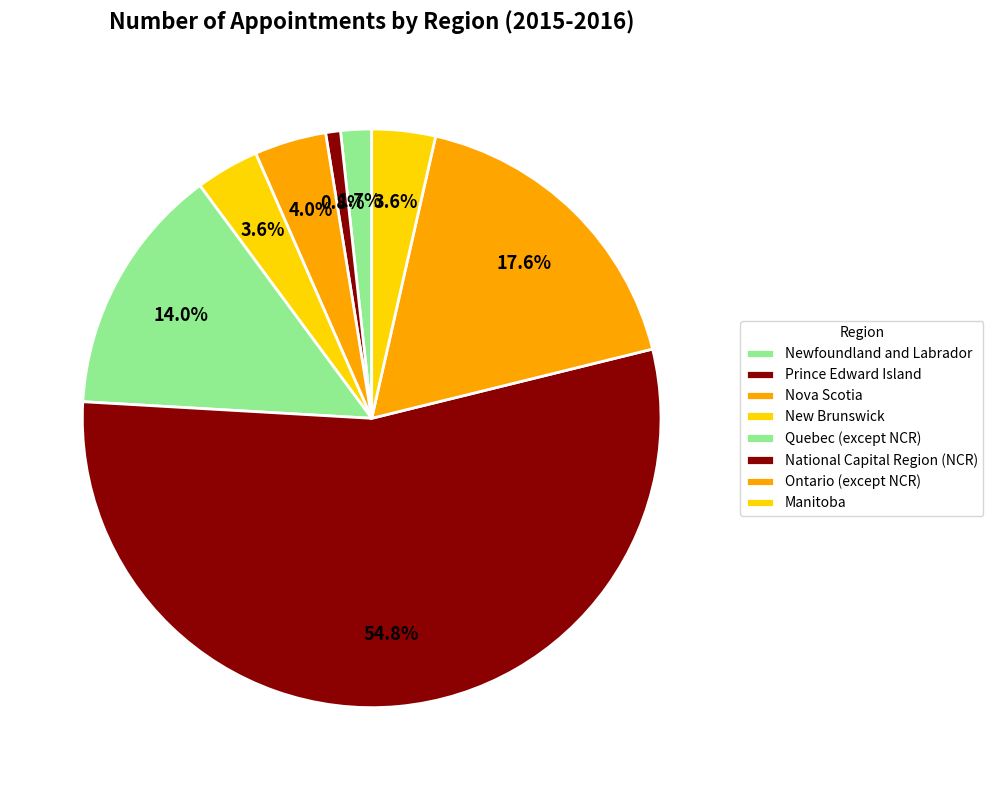

To the nearest percent, what is the average slice percentage?

12%